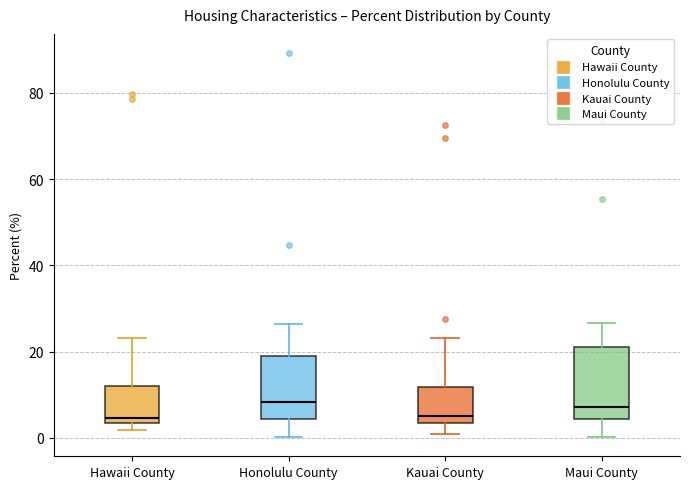

Reading left to right, transcribe this box plot: for each box, give where its median line is, the range the box spans, and where its two whiskers end, as read against the y-axis. The values are not printed on the chart, so give them approximately, as read against the axis.

Hawaii County: median 4 (just above the box's lower edge), box 4 to 12, whiskers 2 to 24
Honolulu County: median 8, box 4 to 20, whiskers 0 to 26
Kauai County: median 6, box 4 to 12, whiskers 0 to 24
Maui County: median 8, box 4 to 22, whiskers 0 to 26